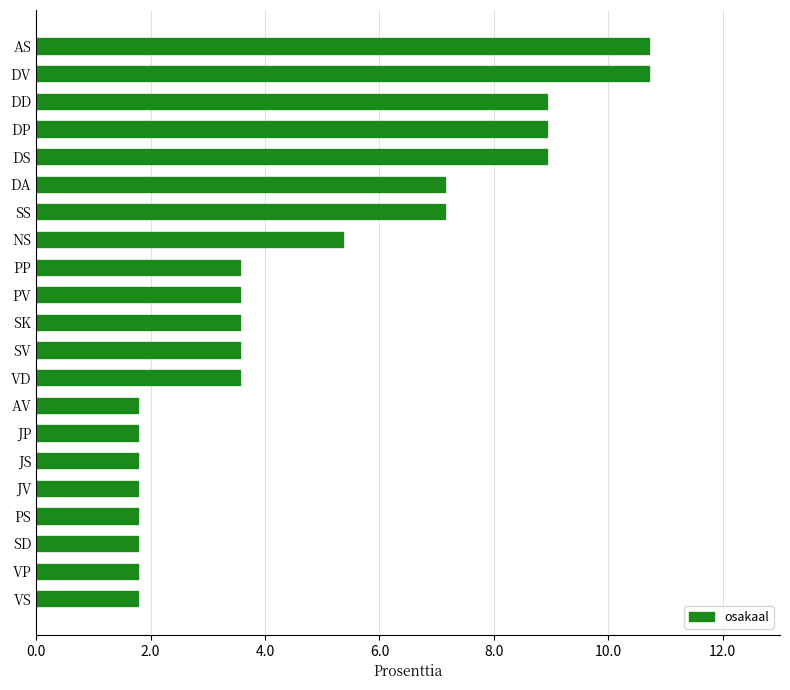

Reading top to bottom, list all the values displayed in this chart.

AS=10.7	DV=10.7	DD=8.9	DP=8.9	DS=8.9	DA=7.1	SS=7.1	NS=5.4	PP=3.6	PV=3.6	SK=3.6	SV=3.6	VD=3.6	AV=1.8	JP=1.8	JS=1.8	JV=1.8	PS=1.8	SD=1.8	VP=1.8	VS=1.8